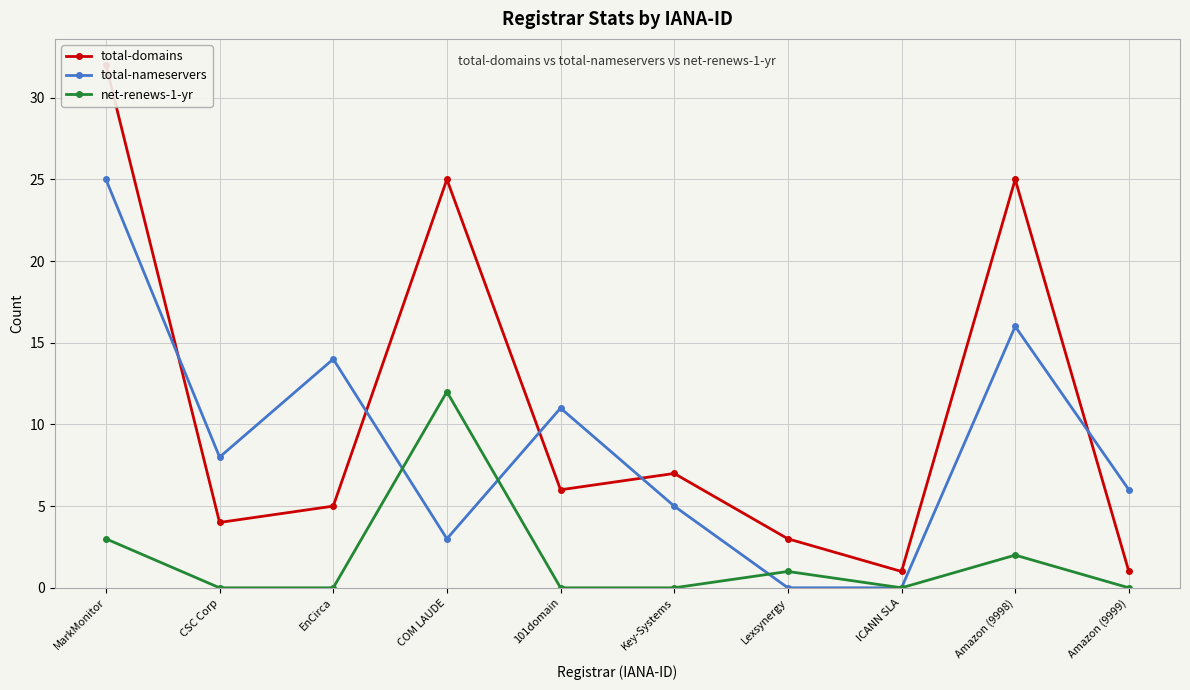

True or false: net-renews-1-yr and total-domains intersect in this chart.

False